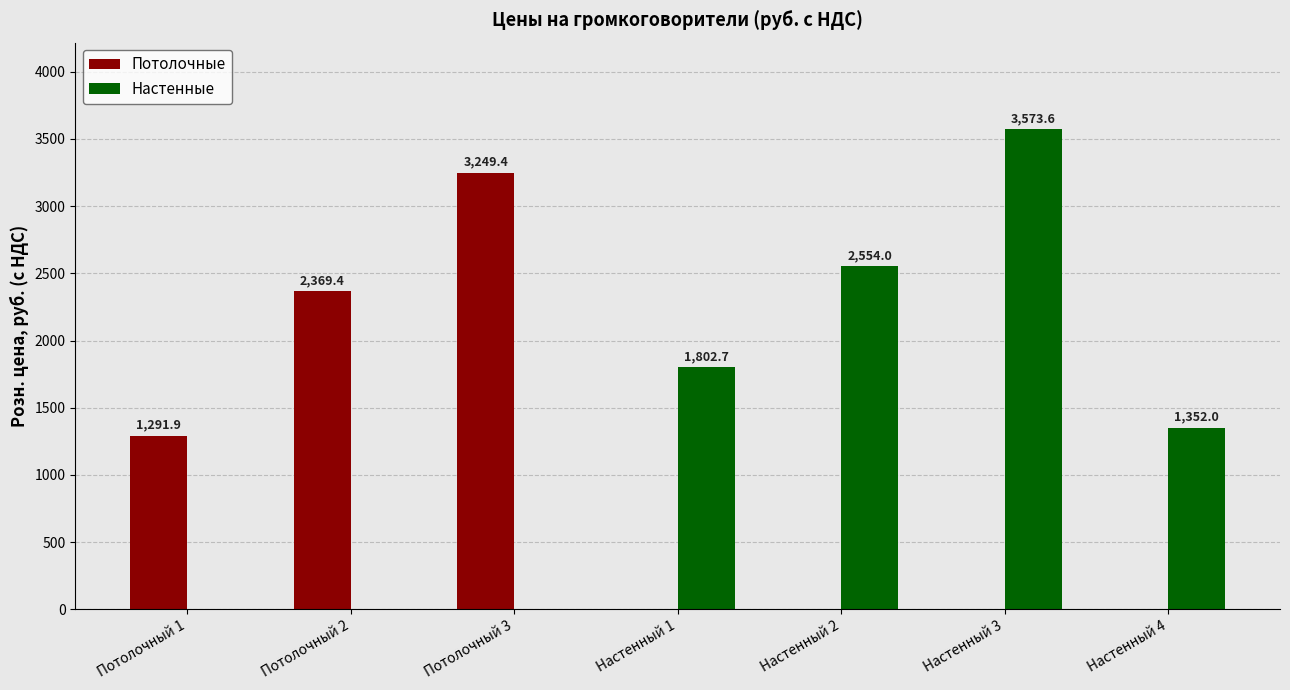

True or false: Настенные has a value of 0.0 at Потолочный 1.

True